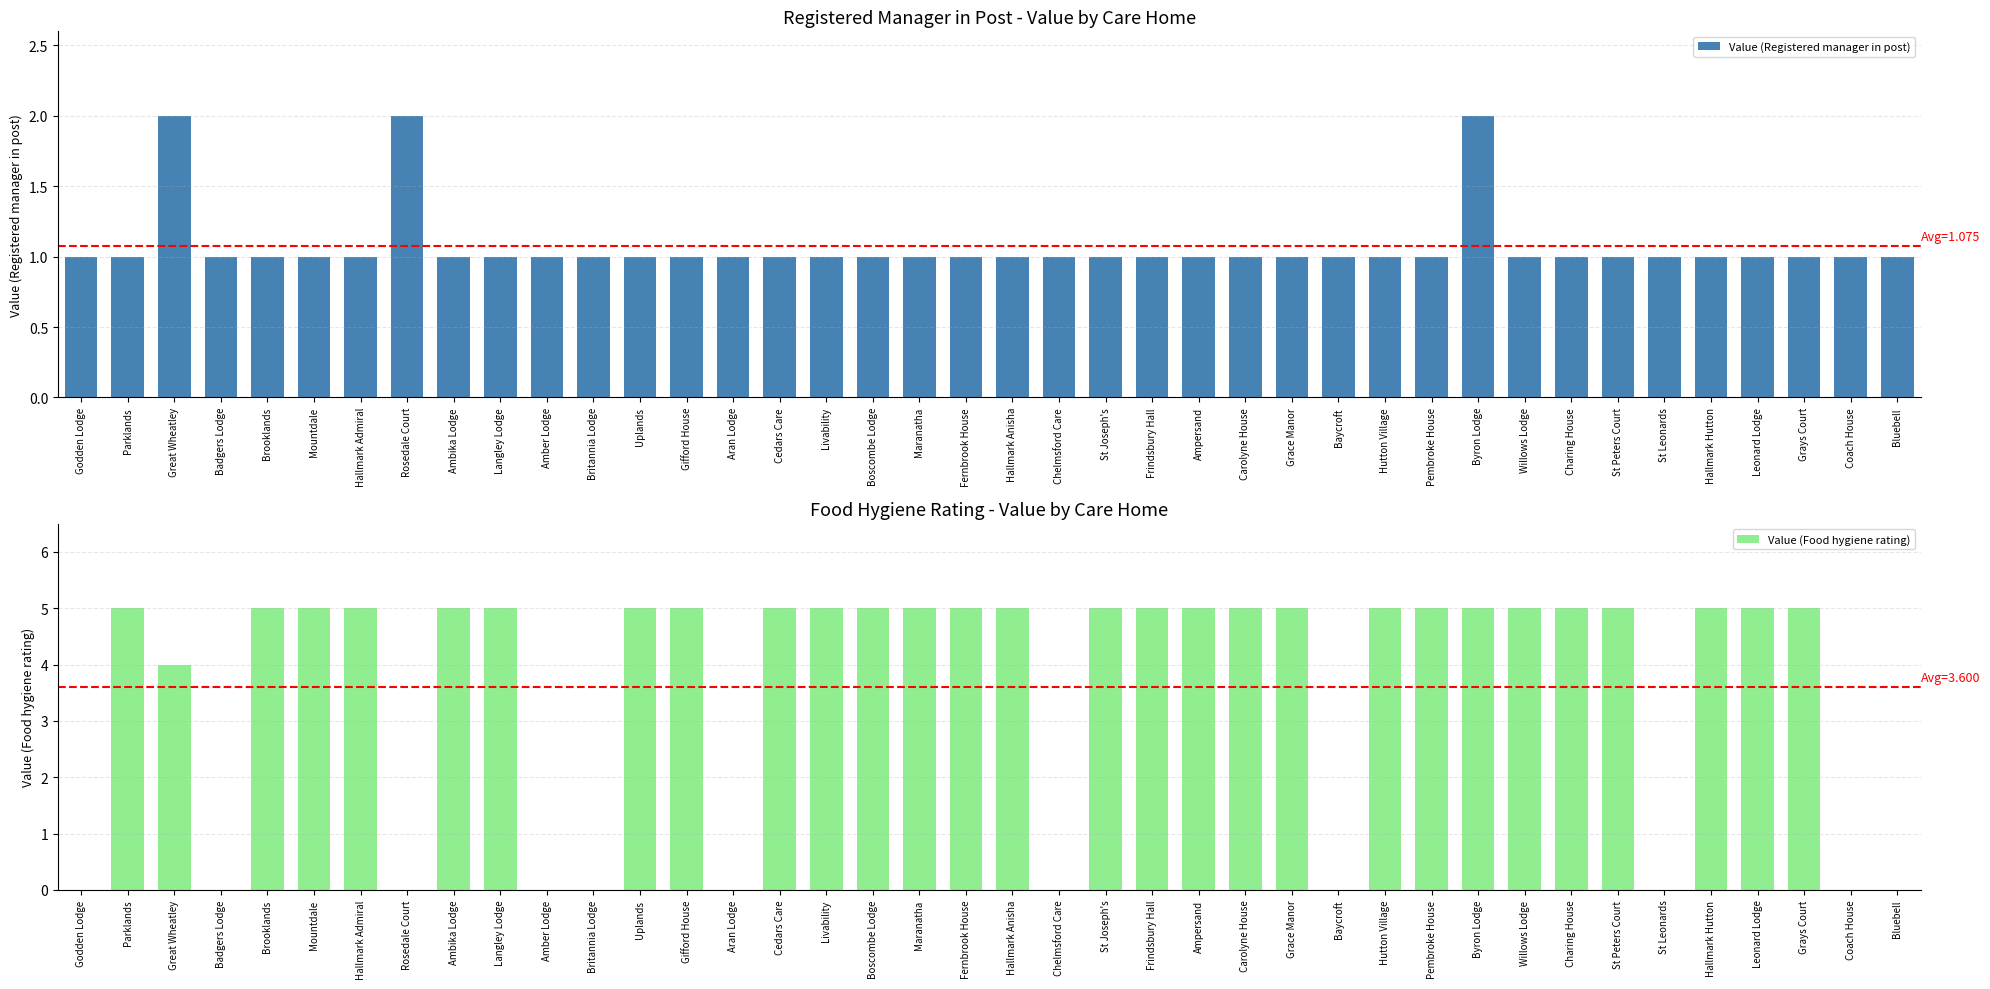

Which series changed the most between Rosedale Court and Willows Lodge?

Value (Food hygiene rating)